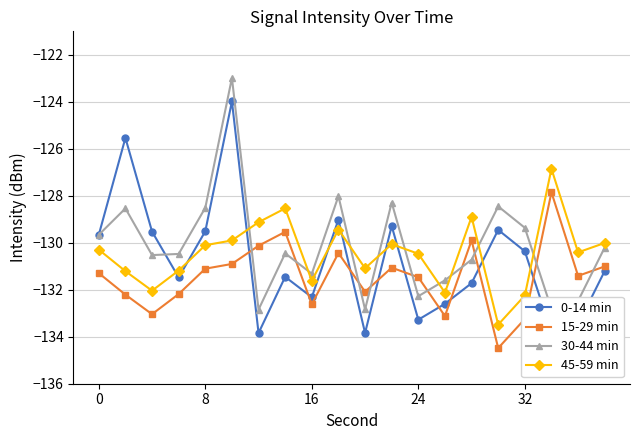

True or false: 45-59 min and 15-29 min intersect in this chart.

False